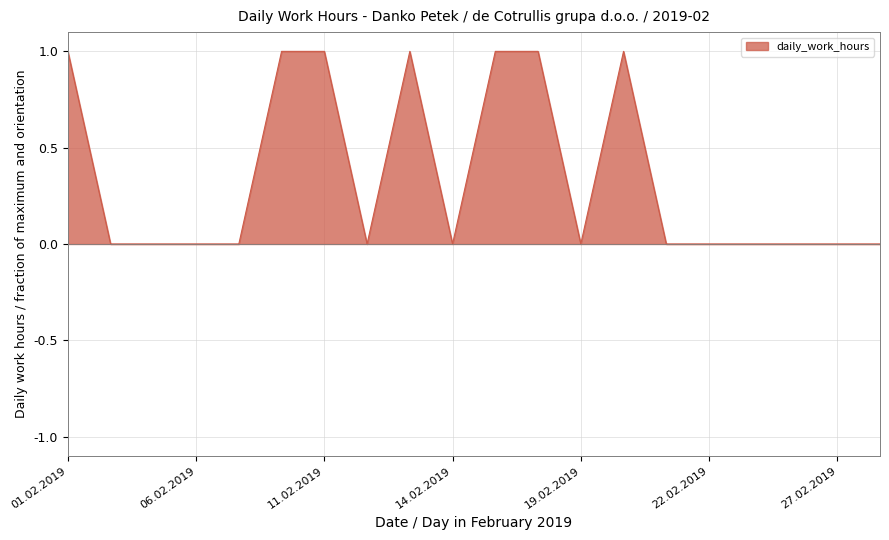

How many lines are shown in the chart?

1